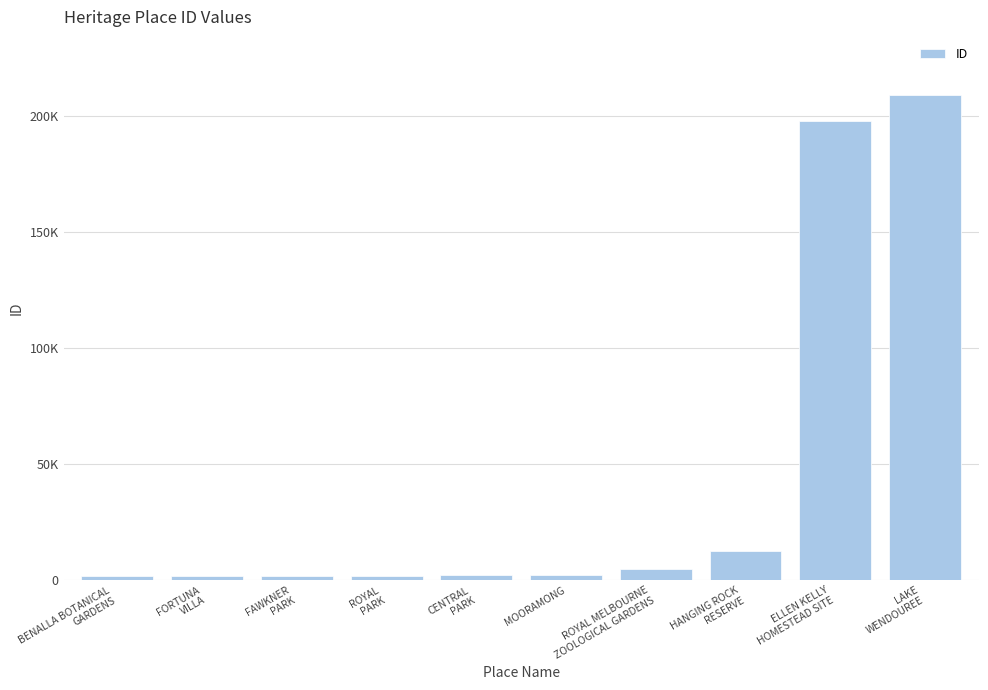

Does the chart contain any negative values?

No